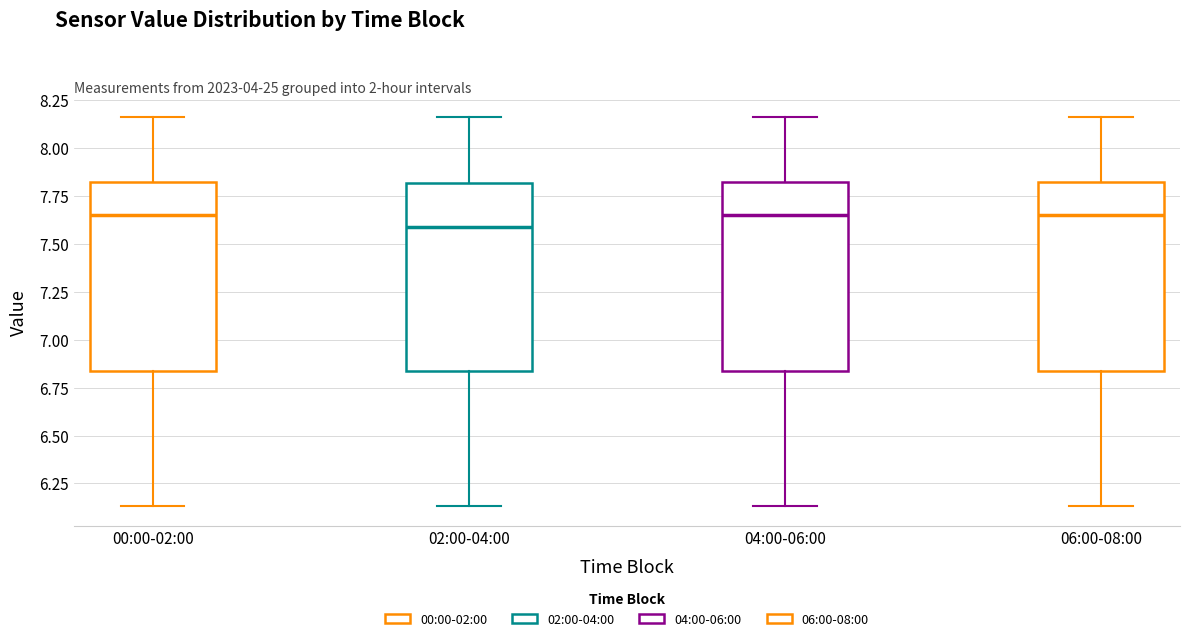

Reading left to right, read every box against the y-axis: the position of its median line, the range the box covers, and the ends of its whiskers. The values are not printed on the chart, so give them approximately, as read against the axis.

00:00-02:00: median 7.65, box 6.85 to 7.80, whiskers 6.15 to 8.15
02:00-04:00: median 7.60, box 6.85 to 7.80, whiskers 6.15 to 8.15
04:00-06:00: median 7.65, box 6.85 to 7.80, whiskers 6.15 to 8.15
06:00-08:00: median 7.65, box 6.85 to 7.80, whiskers 6.15 to 8.15